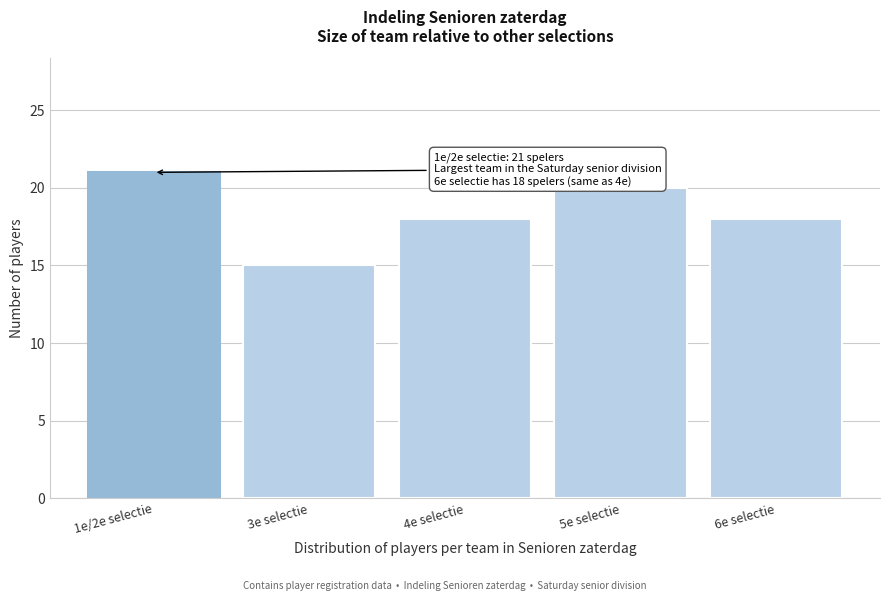

Reading left to right, what are all the values shown in this chart?

1e/2e selectie=21	3e selectie=15	4e selectie=18	5e selectie=20	6e selectie=18